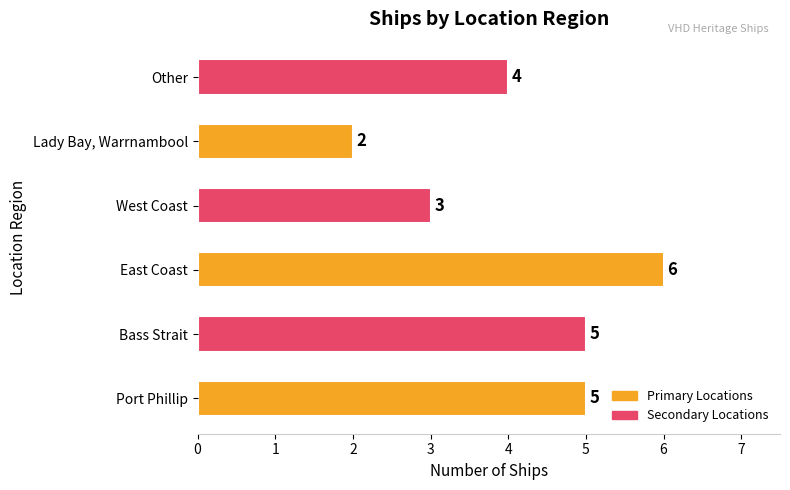

What is the difference between the maximum and minimum values?

4